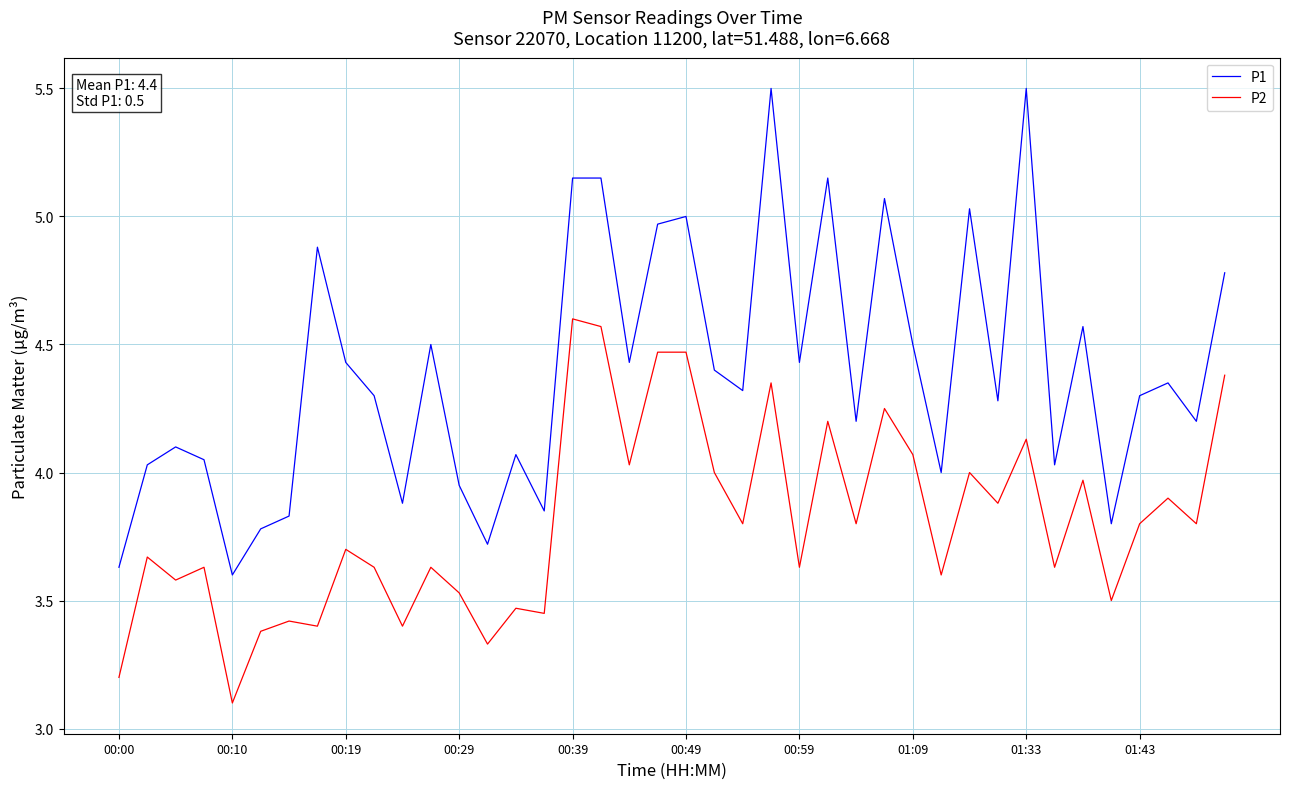

Does the chart have visible grid lines?

Yes